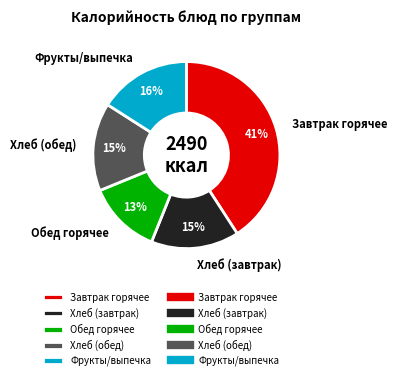

To the nearest percent, what portion does Завтрак горячее represent?

41%